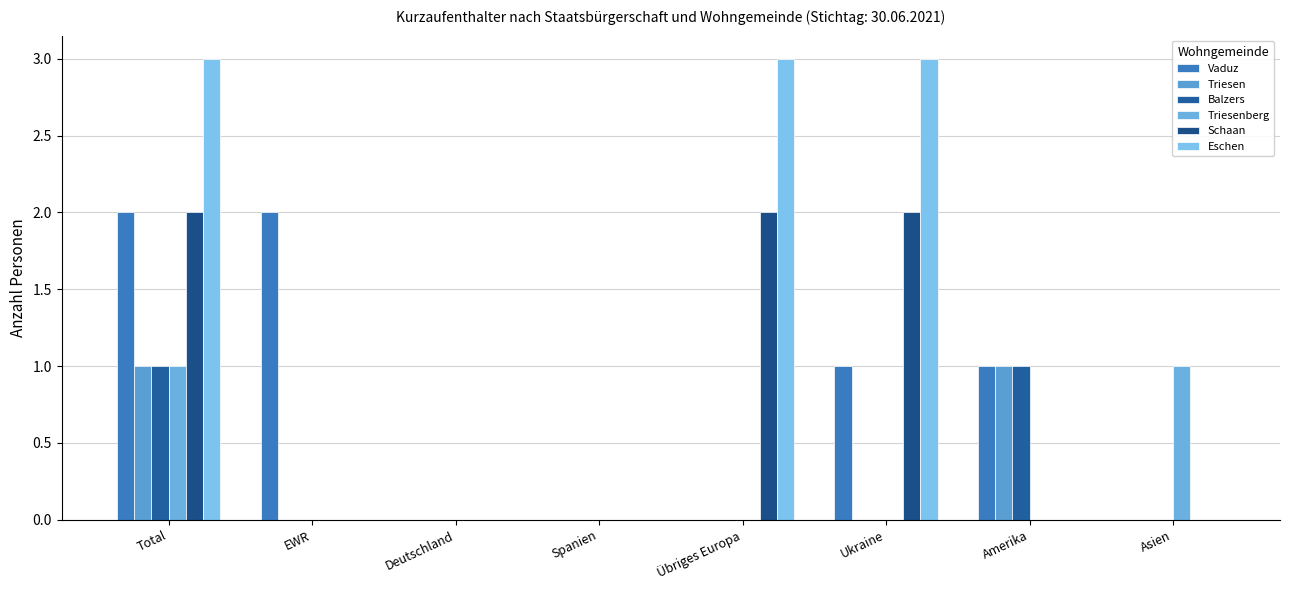

What is the difference between the maximum and second lowest values in the Triesenberg series?

1